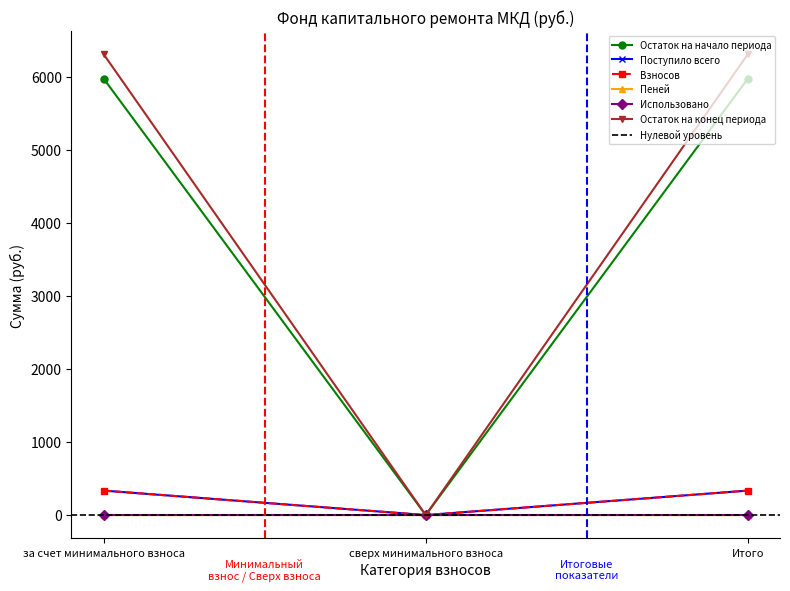

What is the label of the 2nd point from the right?

сверх минимального взноса